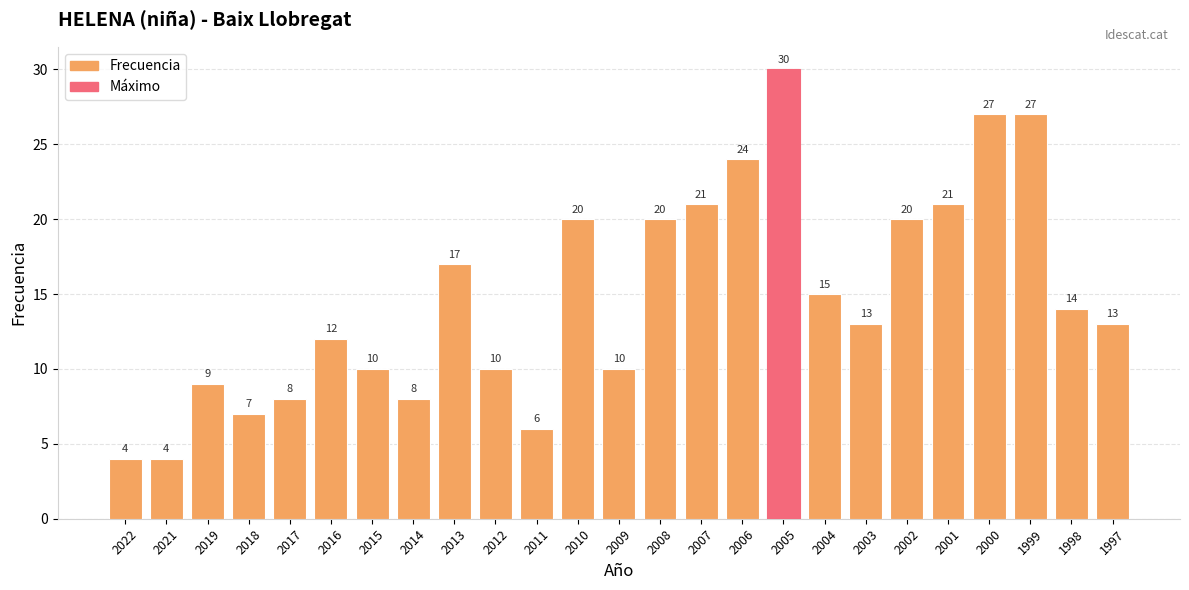

Reading left to right, extract all data points from this chart.

4	4	9	7	8	12	10	8	17	10	6	20	10	20	21	24	30	15	13	20	21	27	27	14	13